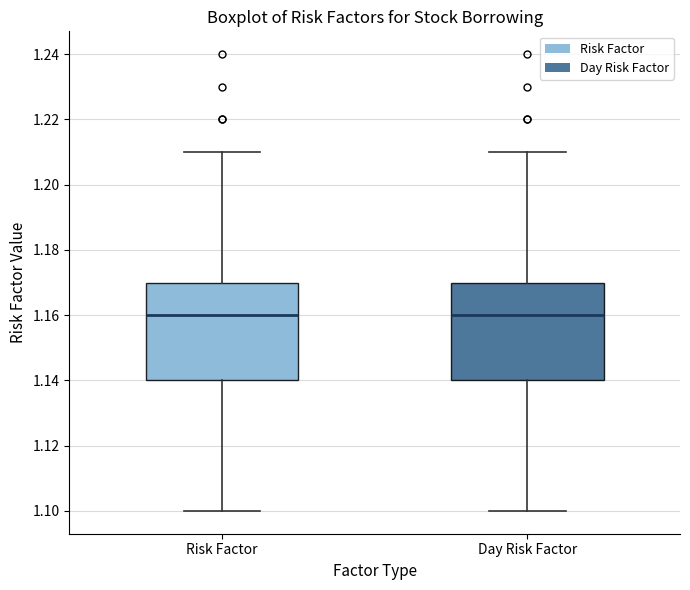

Reading left to right, read every box against the y-axis: the position of its median line, the range the box covers, and the ends of its whiskers. The values are not printed on the chart, so give them approximately, as read against the axis.

Risk Factor: median 1.16, box 1.14 to 1.17, whiskers 1.10 to 1.21
Day Risk Factor: median 1.16, box 1.14 to 1.17, whiskers 1.10 to 1.21